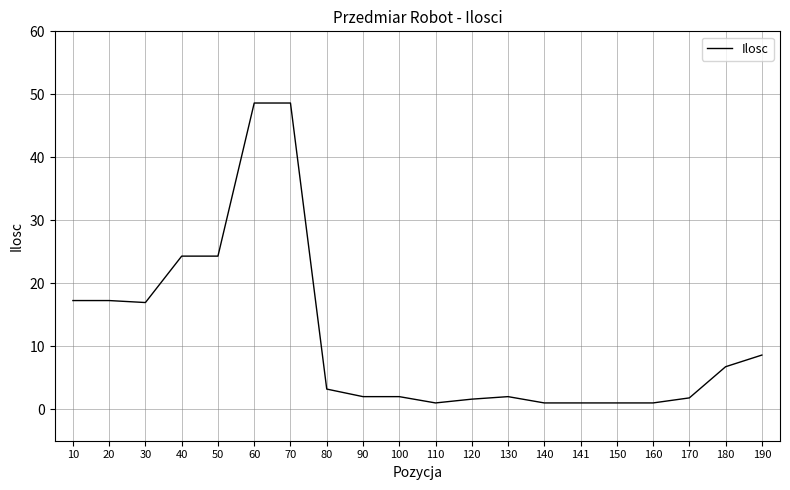

What is the difference between the values at 90 and 190?

6.6